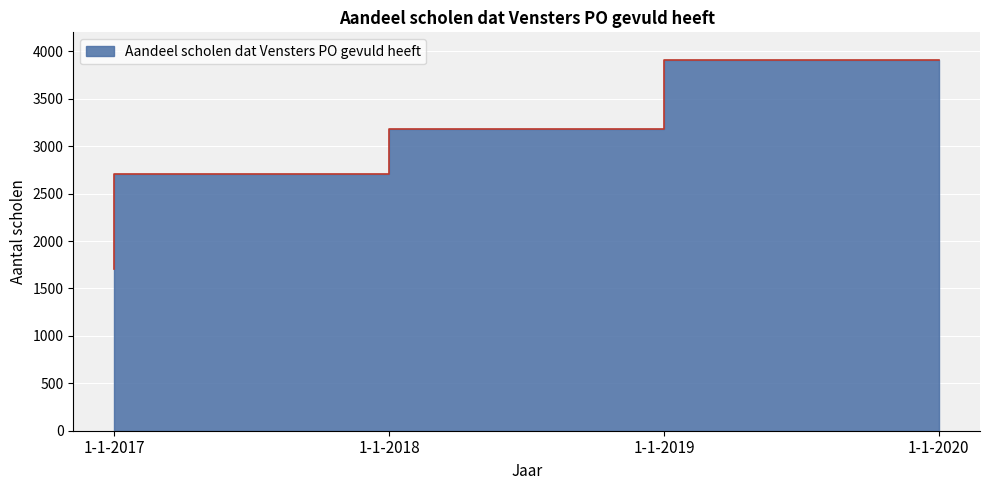

What is the value of the 1st point from the left?

1700